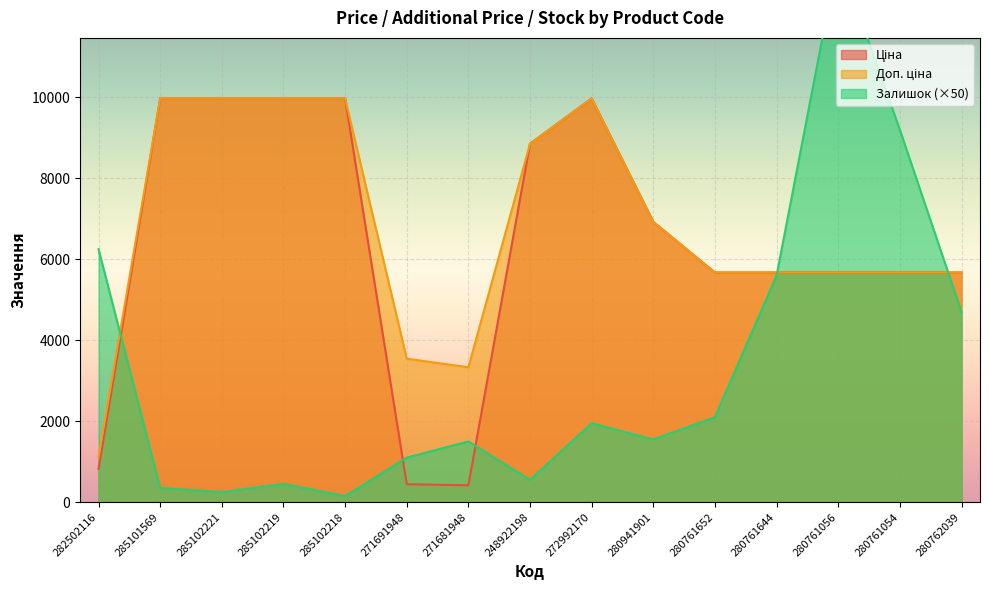

After their last crossing, which series has the higher values: Доп. ціна or Залишок?

Доп. ціна